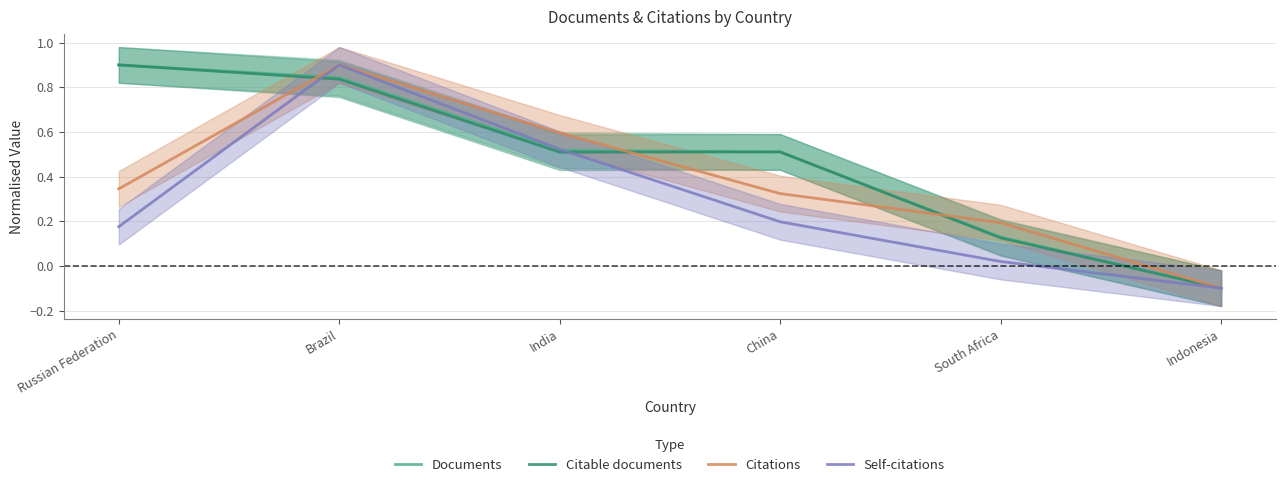

What is the difference between the highest and lowest values at China?

0.3